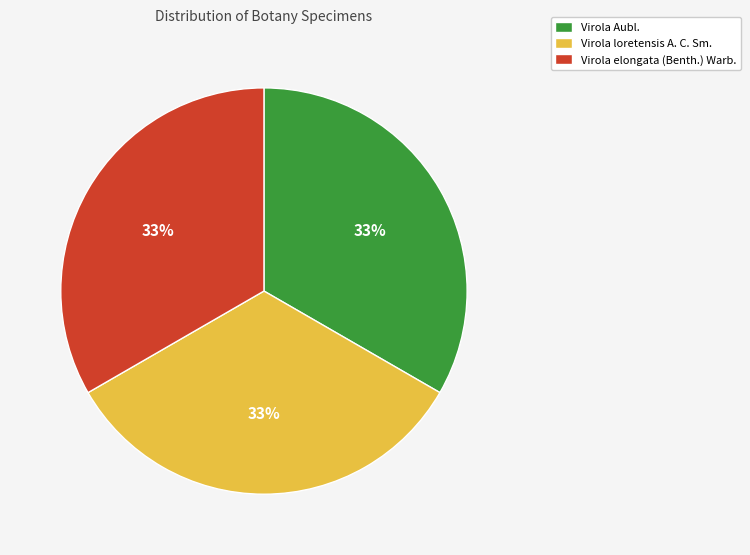

What percentage is the Virola elongata (Benth.) Warb. slice, to the nearest percent?

33%